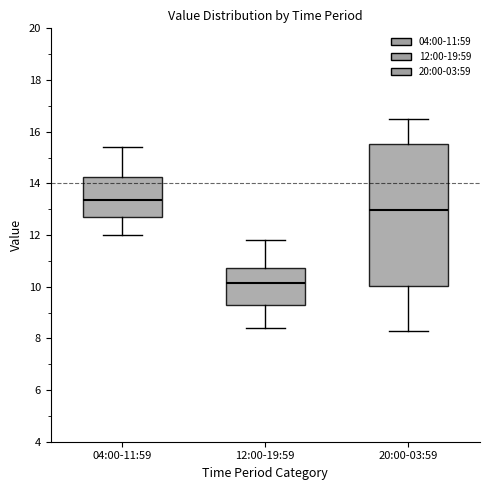

Which box's median line is the highest?

04:00-11:59